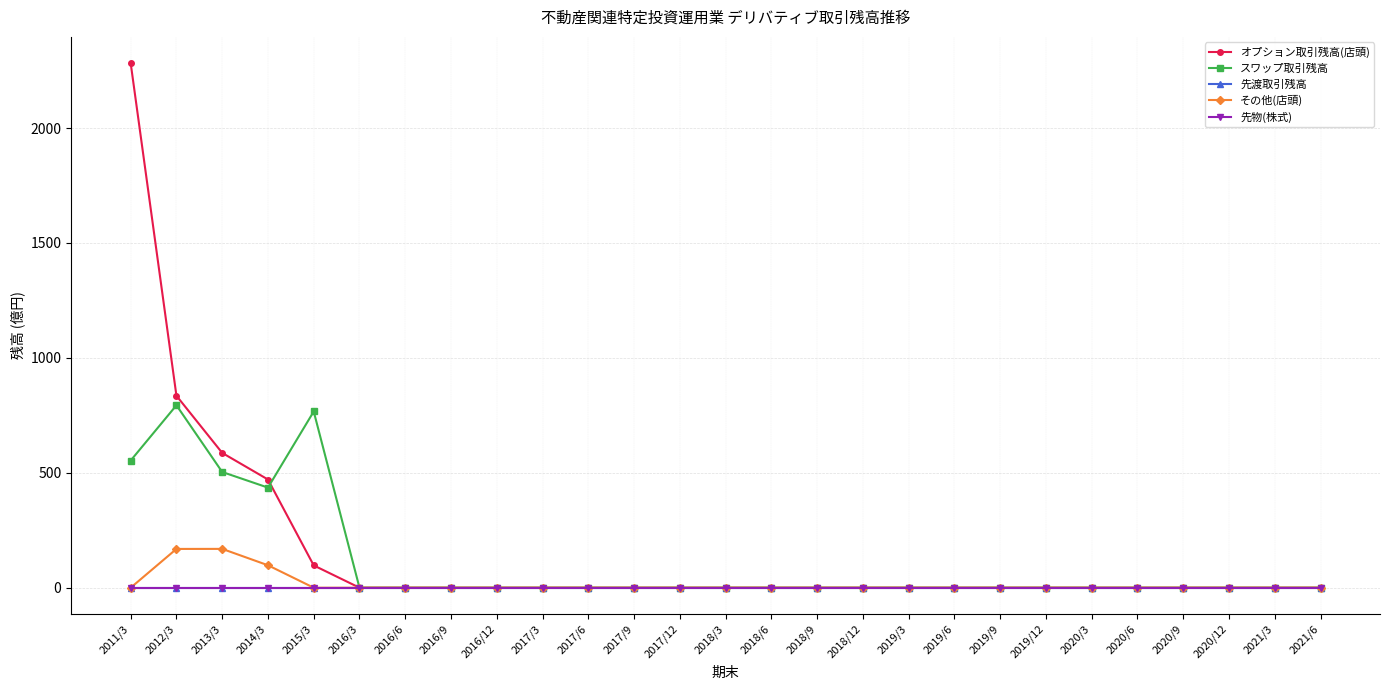

True or false: スワップ取引残高 has a value of 528.0 at 2015/3.

False